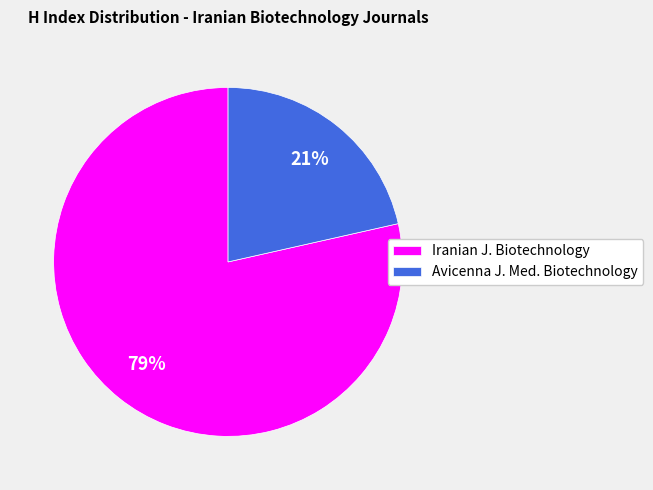

Which category has the biggest portion of the pie?

Iranian J. Biotechnology